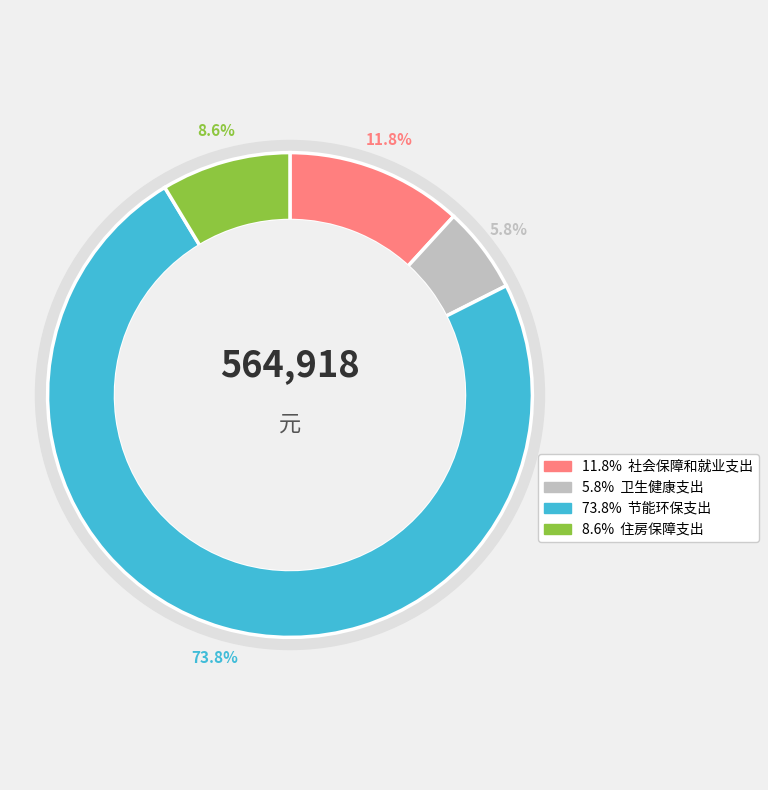

What is the largest slice in the pie chart?

节能环保支出